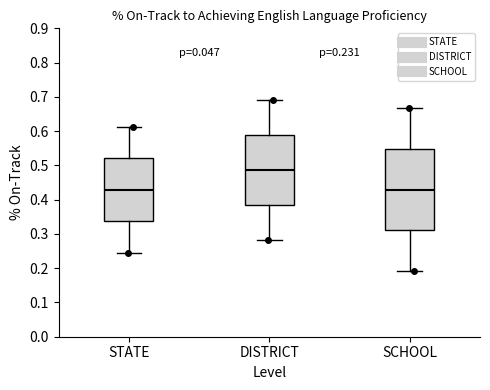

Comparing the boxes themselves (not the whiskers), which one is the tallest?

SCHOOL